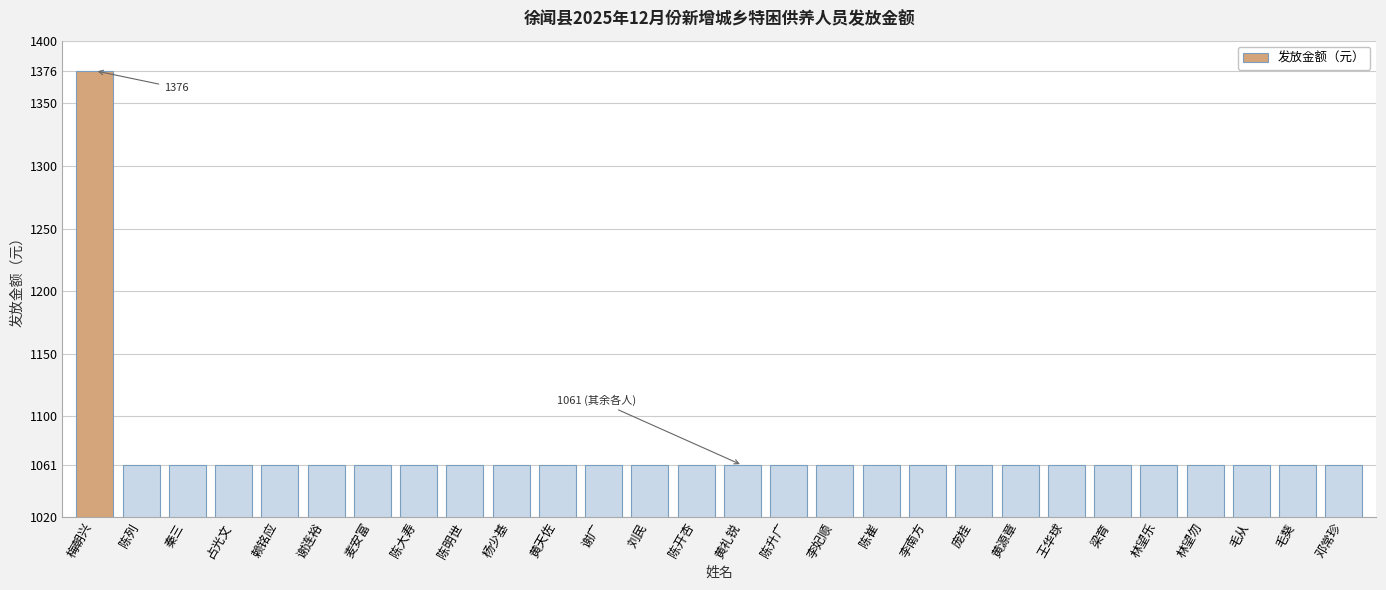

The value at 占光文 is 1061. True or false?

True